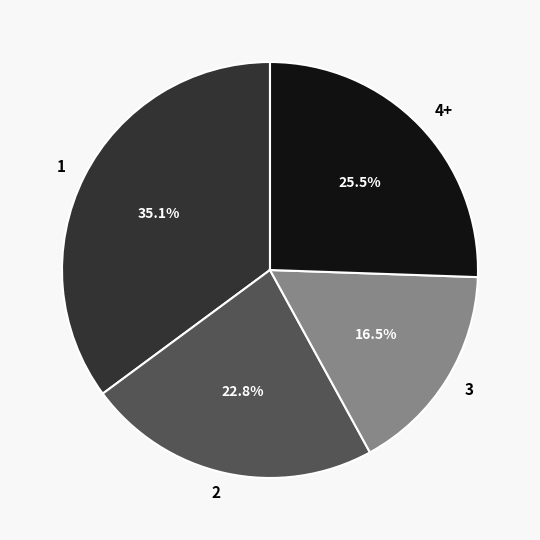

How many segments does this pie chart have?

4